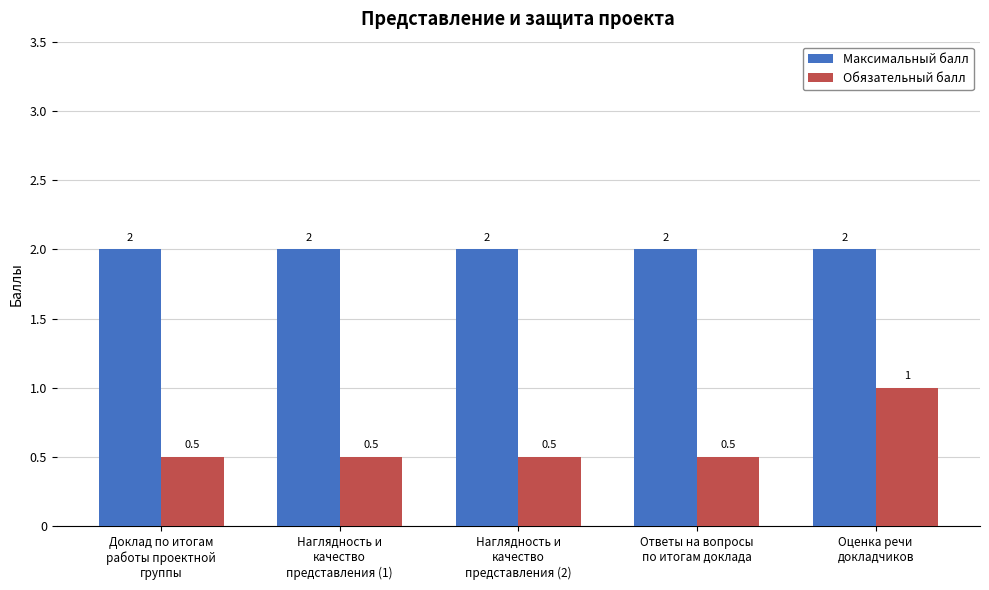

What is the average value of the Максимальный балл series?

2.0